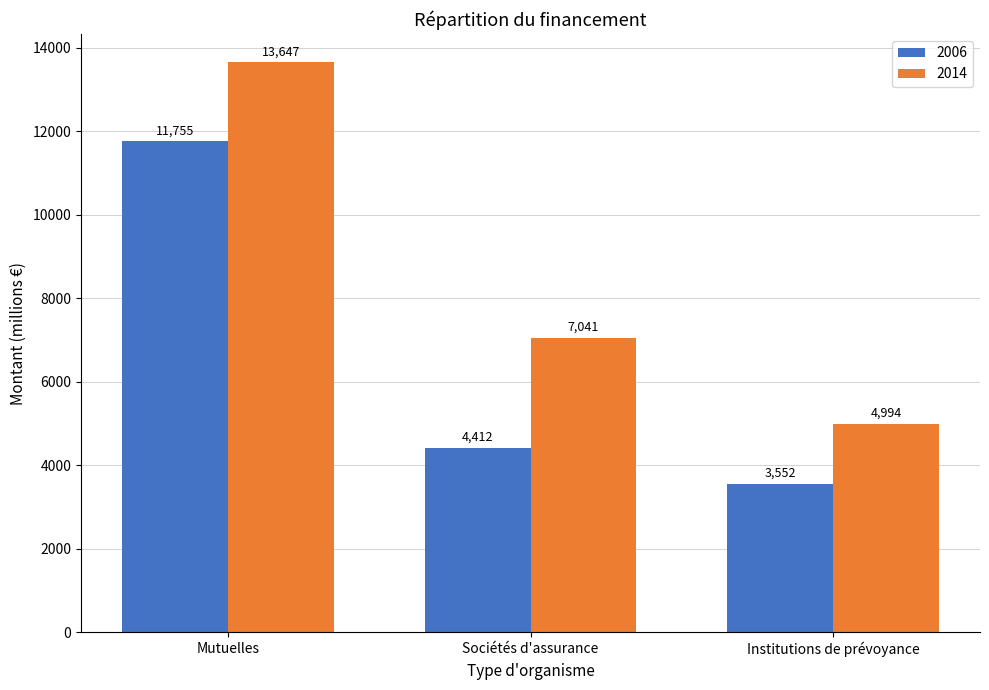

How many data points does each series have?

3